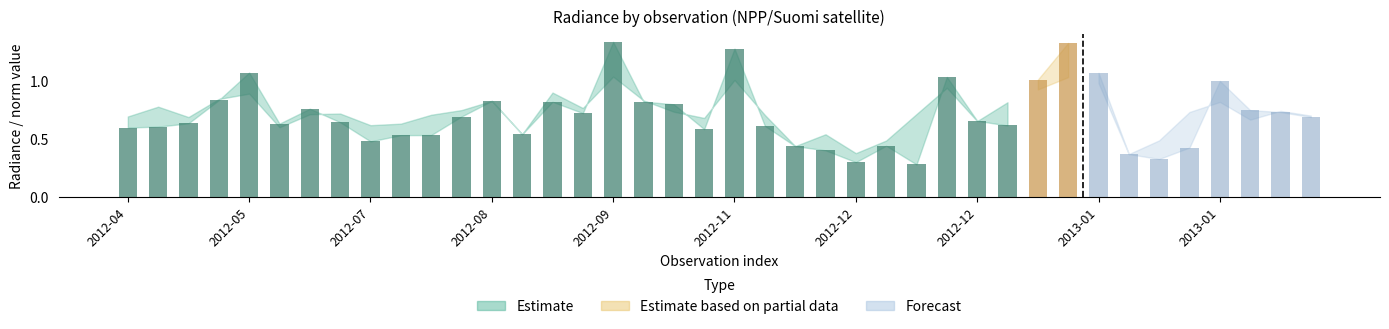

What is the difference between the maximum and minimum values in the dnbrad series?

1.1